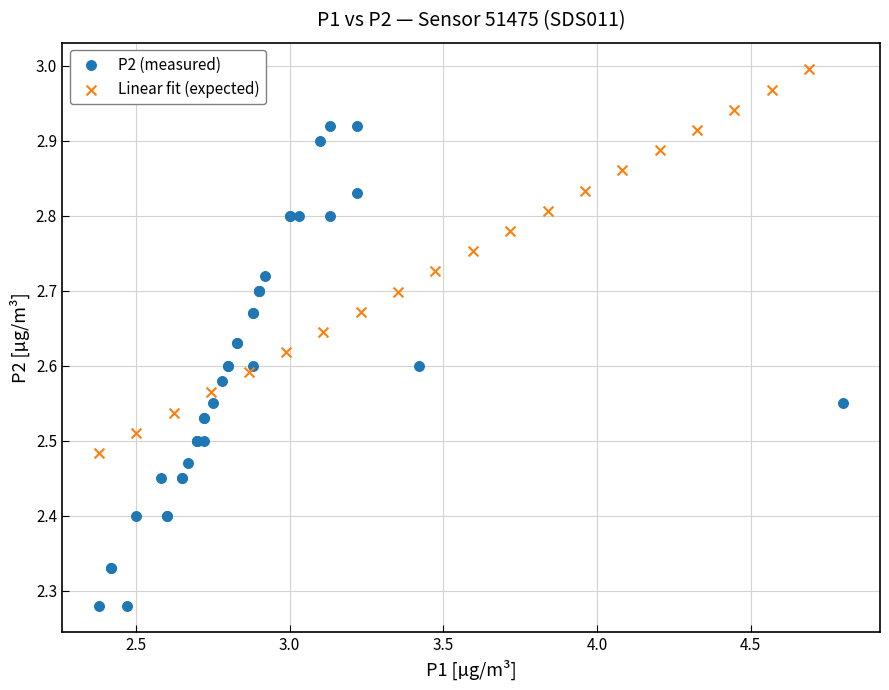

Which series reaches the minimum Y coordinate?

P2 (measured)